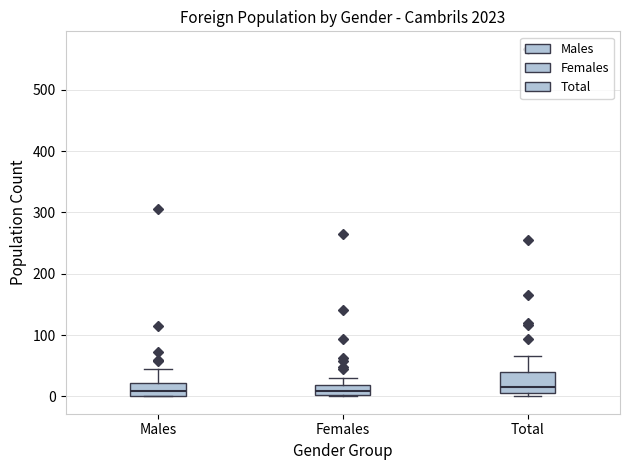

Where is the upper edge of the box for Females on the y-axis? The values are not printed on the chart, so give them approximately, as read against the axis.

20